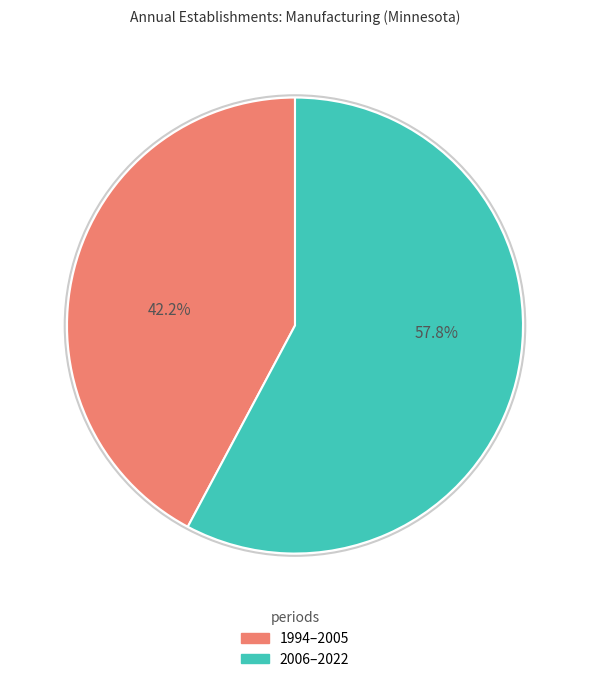

Rank the categories by value from highest to lowest.

2006–2022, 1994–2005